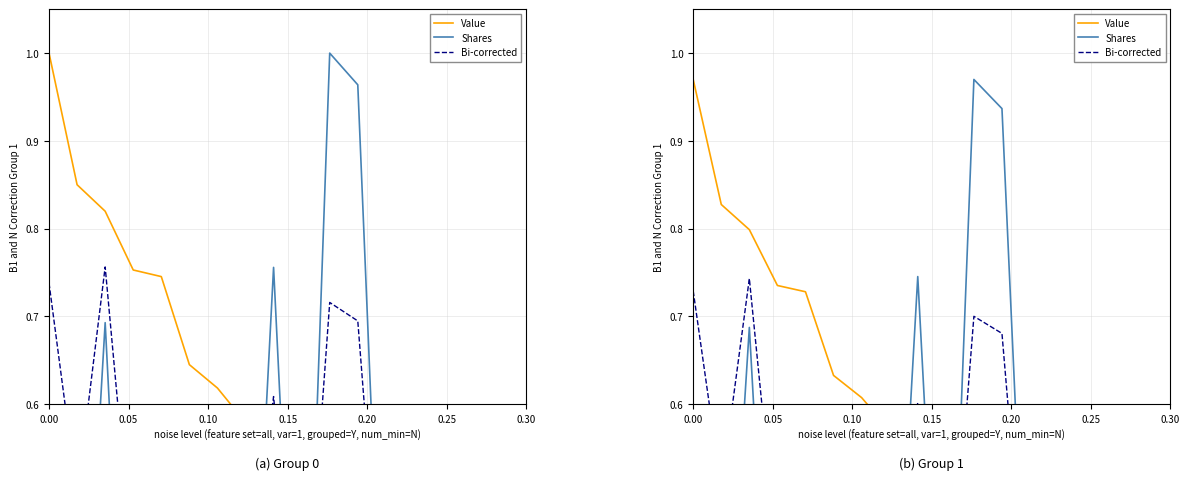

Which series has the widest spread of values?

Shares